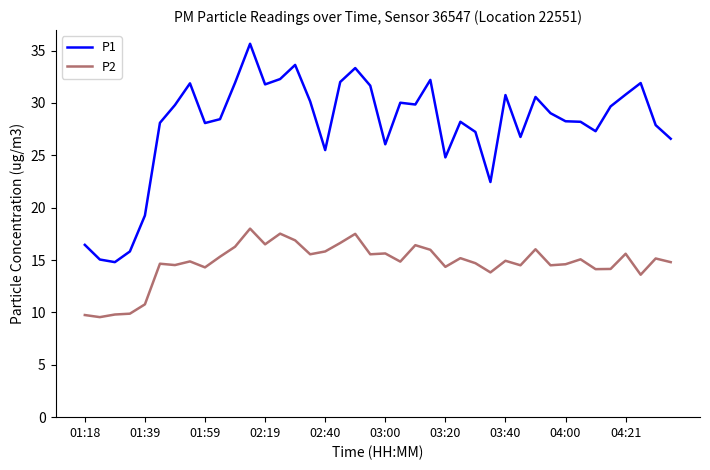

List the series in order of their overall mean, highest first.

P1, P2